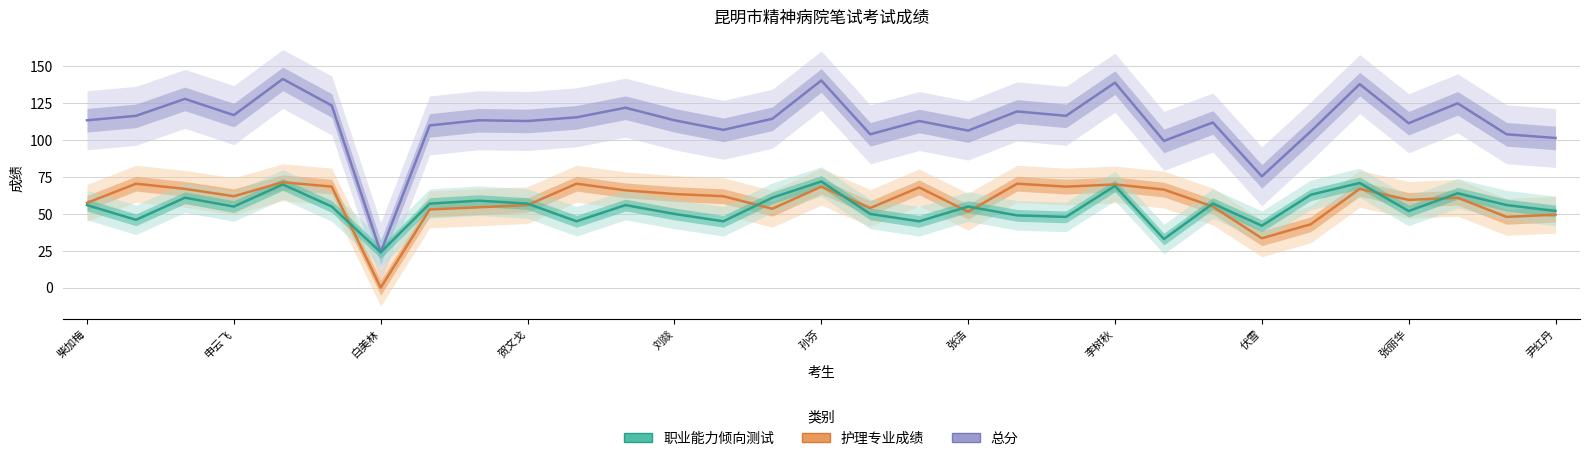

What is the value of the 护理专业成绩 point at the 15th from the left?

53.5